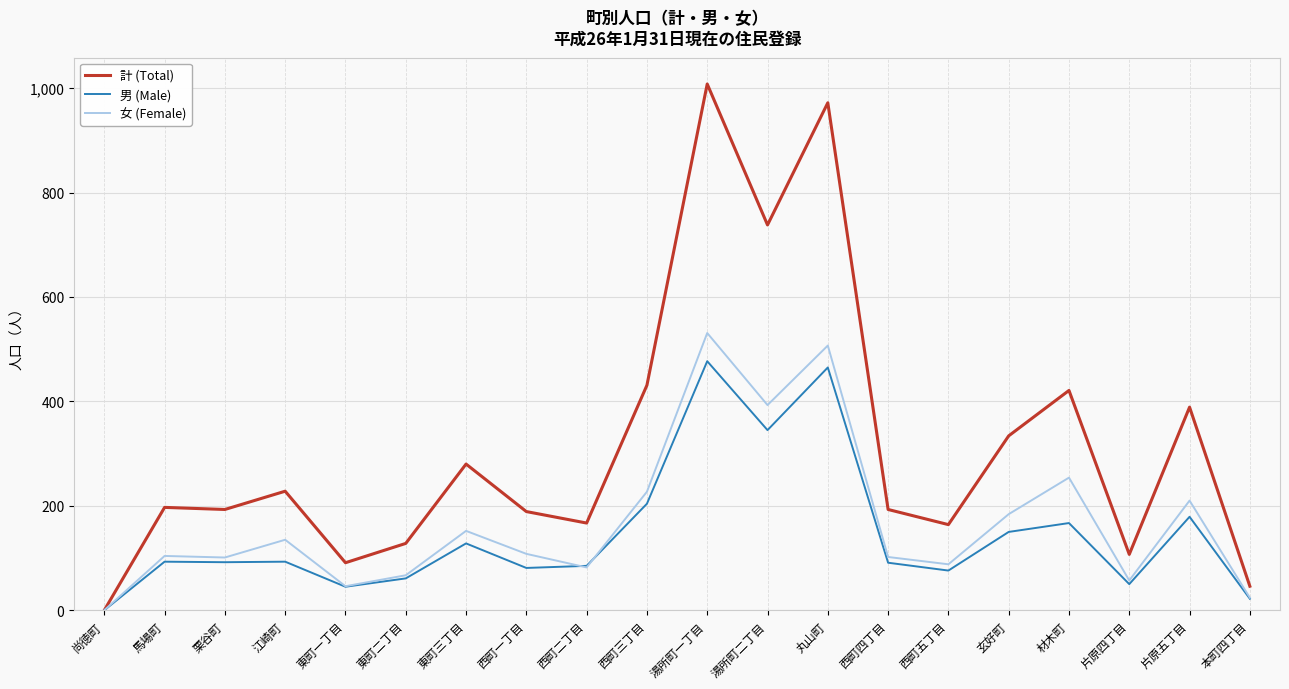

What is the sum of the 男 (Male) values at 江崎町 and 材木町?

260